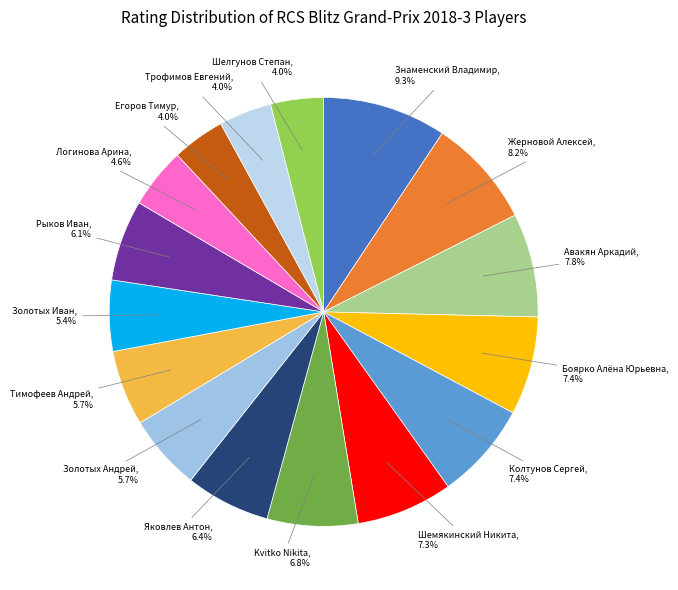

Does Шемякинский Никита account for over 50% of the chart?

No